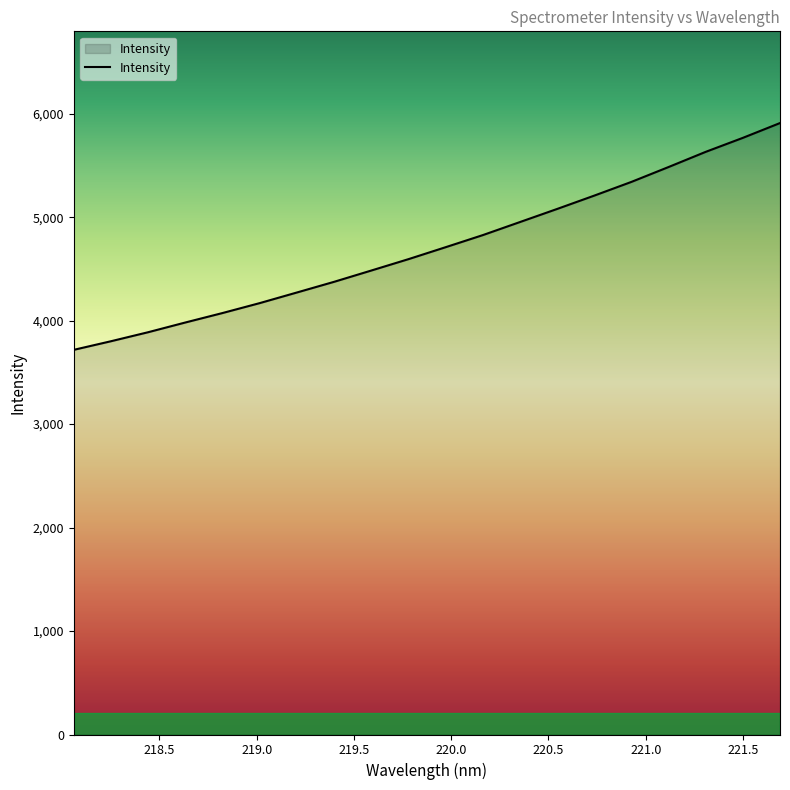

What is the minimum value shown in the chart?

3717.7